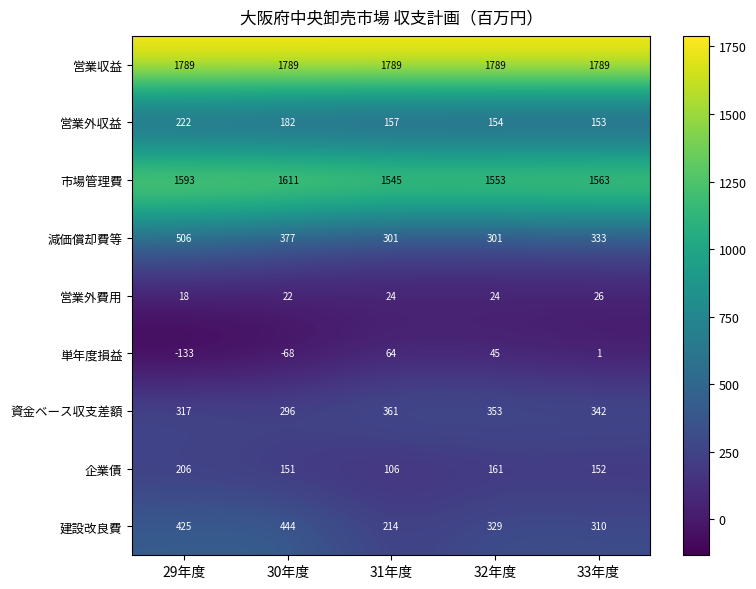

At which label does 資金ベース収支差額 reach its minimum?

30年度